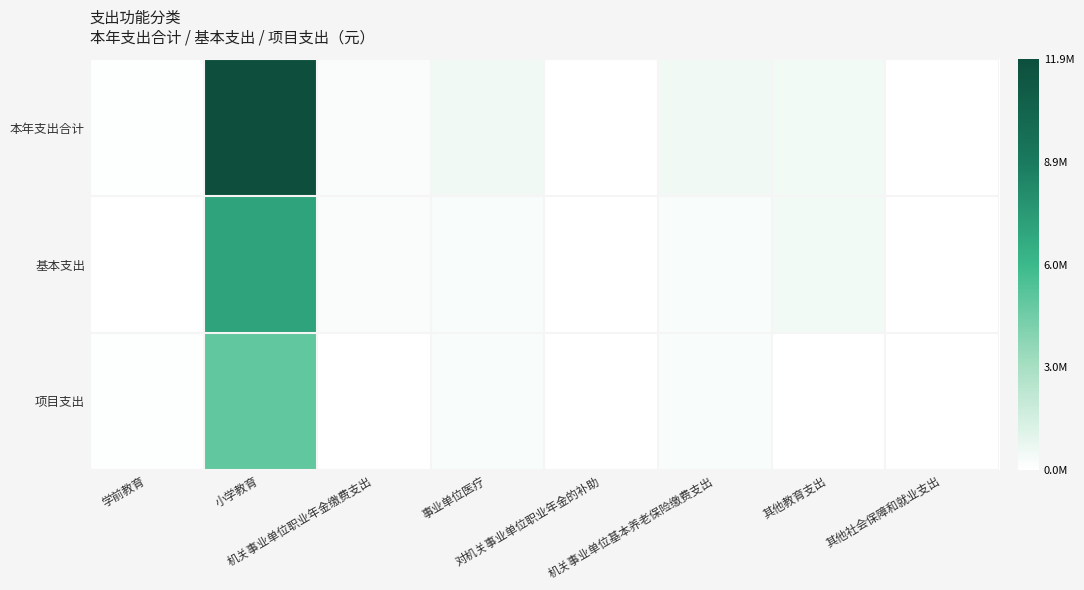

Count the number of categories in the chart.

8